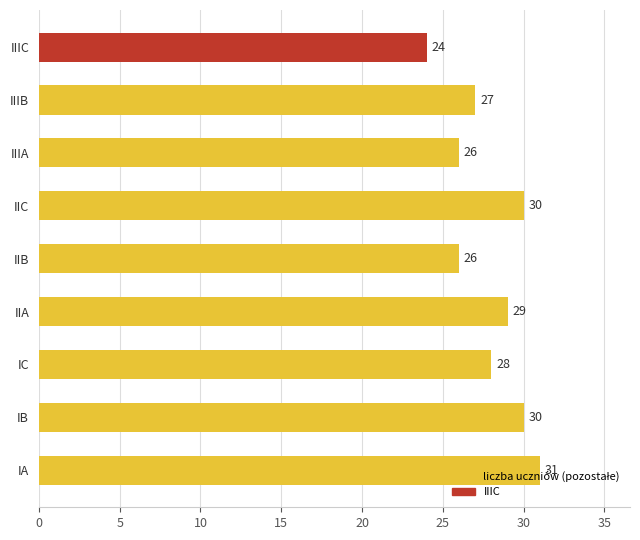

Count the number of categories in the chart.

9